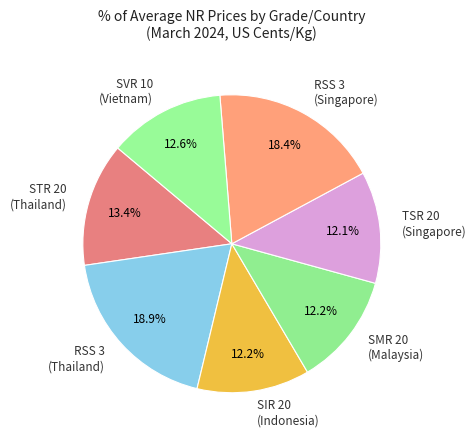

To the nearest percent, what is the average slice percentage?

14%